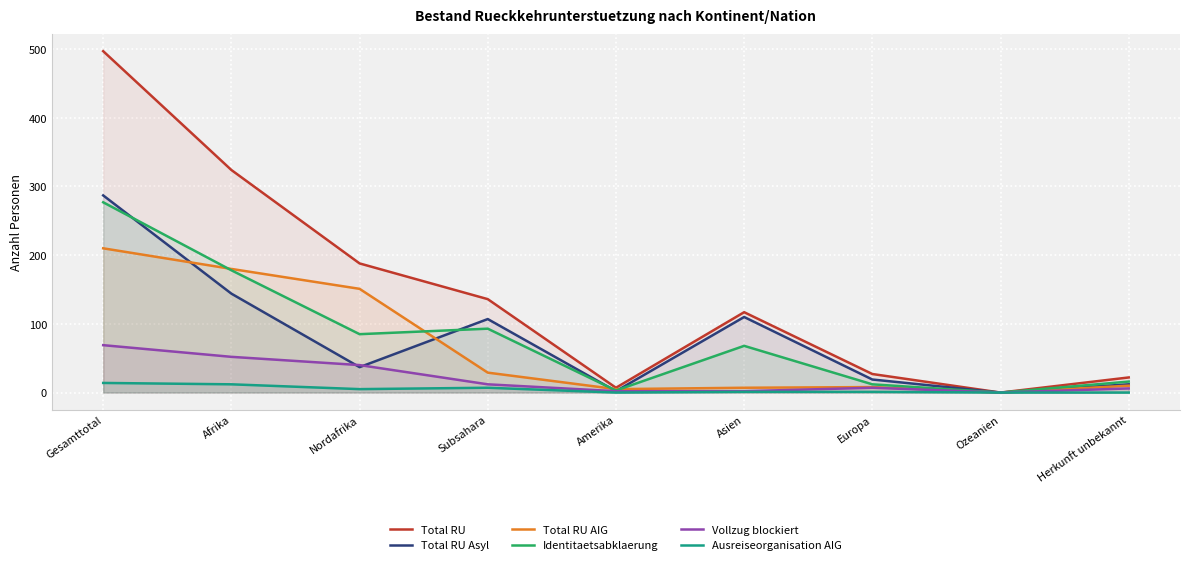

What is the label of the 1st point from the left?

Gesamttotal